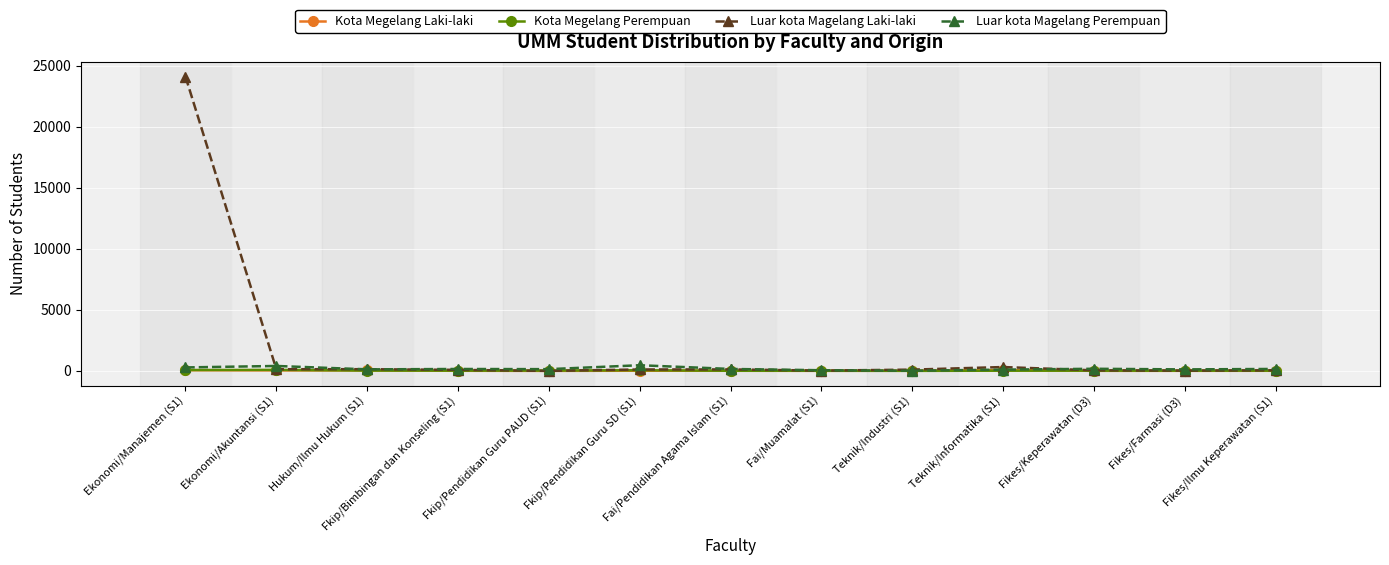

Which series has the largest range (max minus min)?

Luar kota Magelang Laki-laki